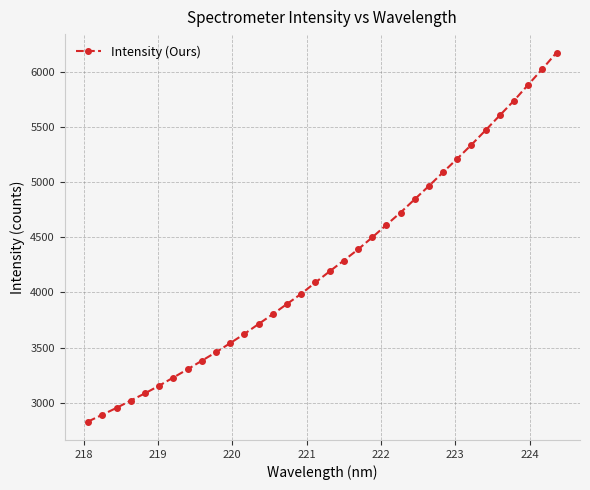

What is the minimum value shown in the chart?

2829.8